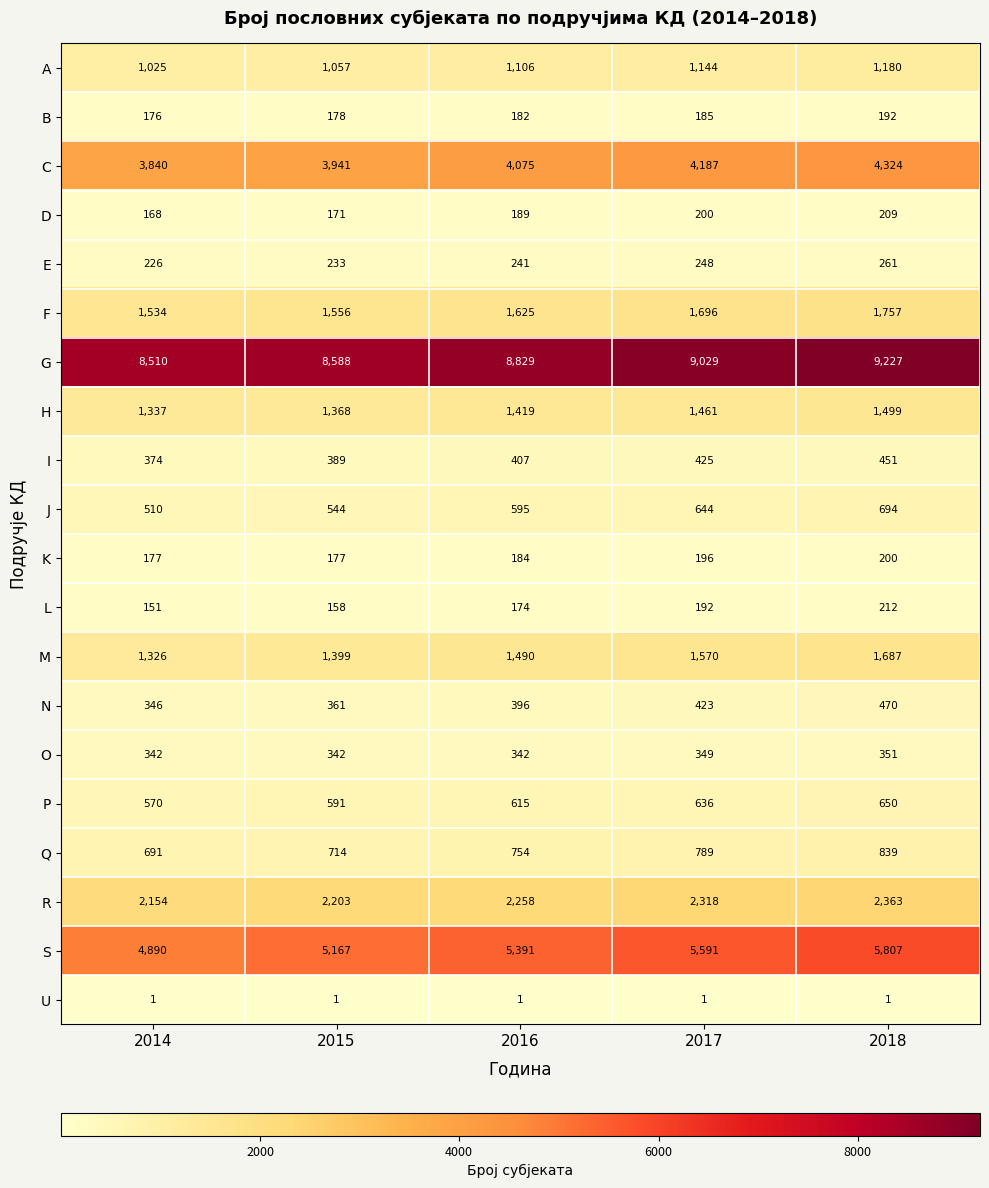

Which series changed the most between 2014 and 2015?

S